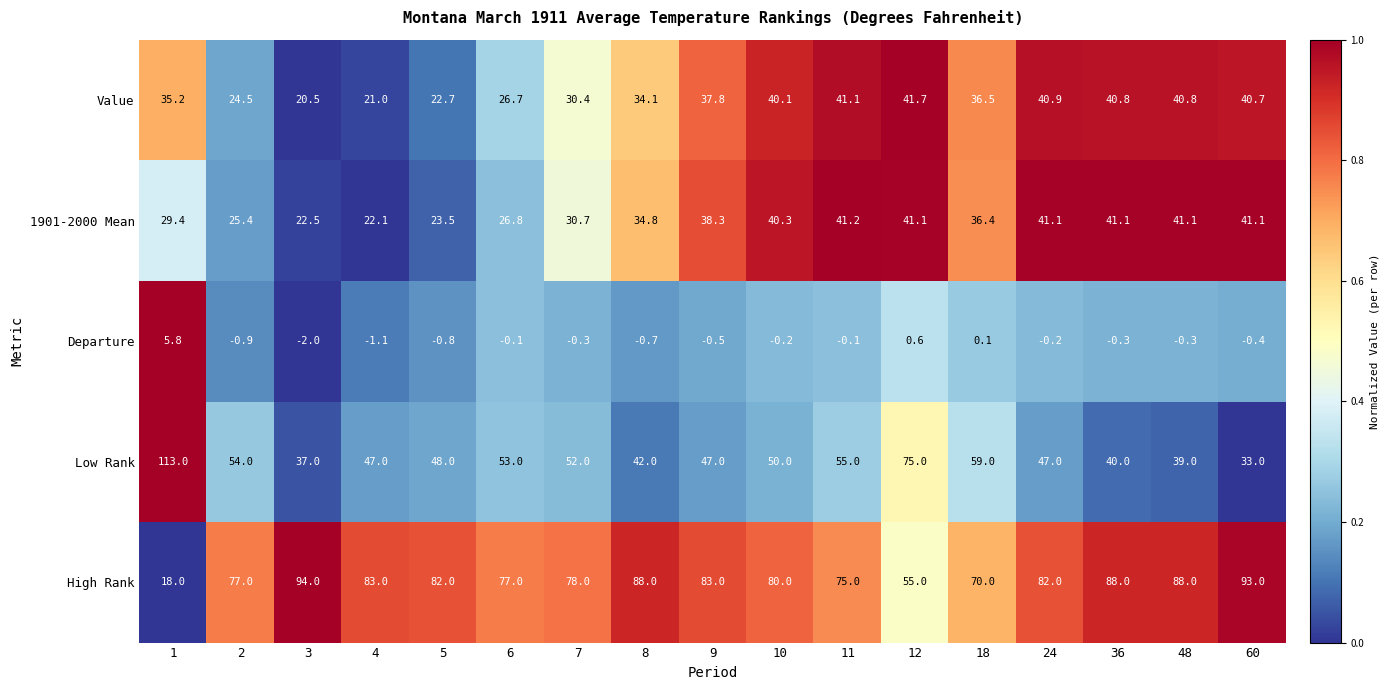

The Low Rank series shows 16.4 at 11. True or false?

False